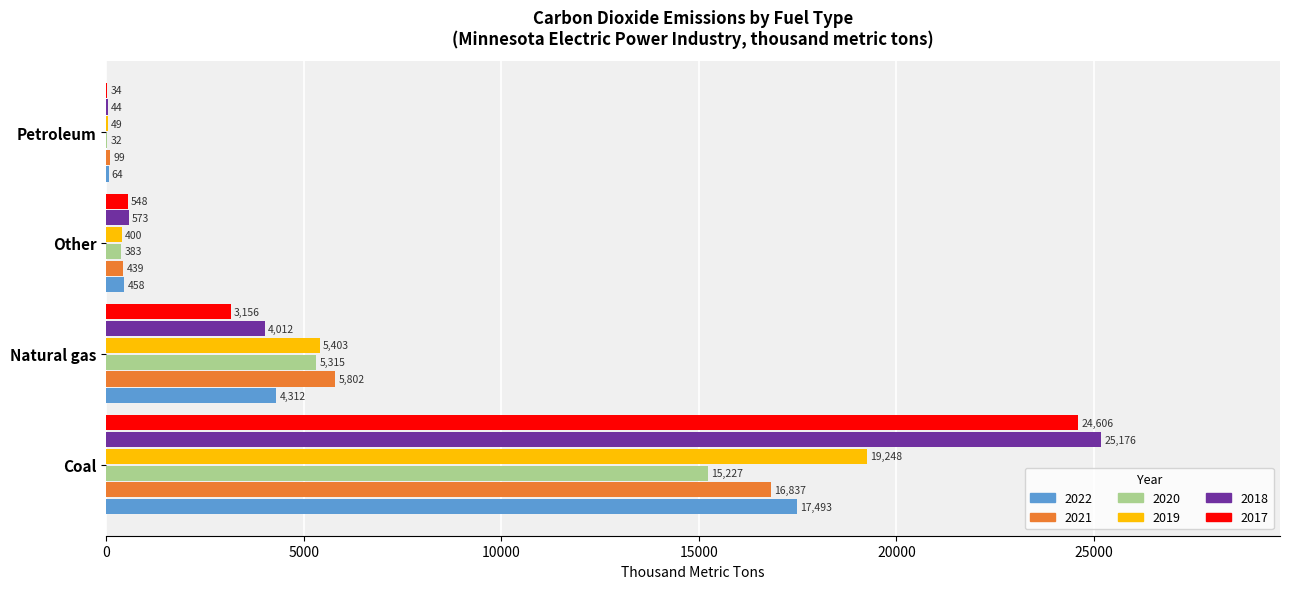

The value of 2021 at Coal is 8938. True or false?

False